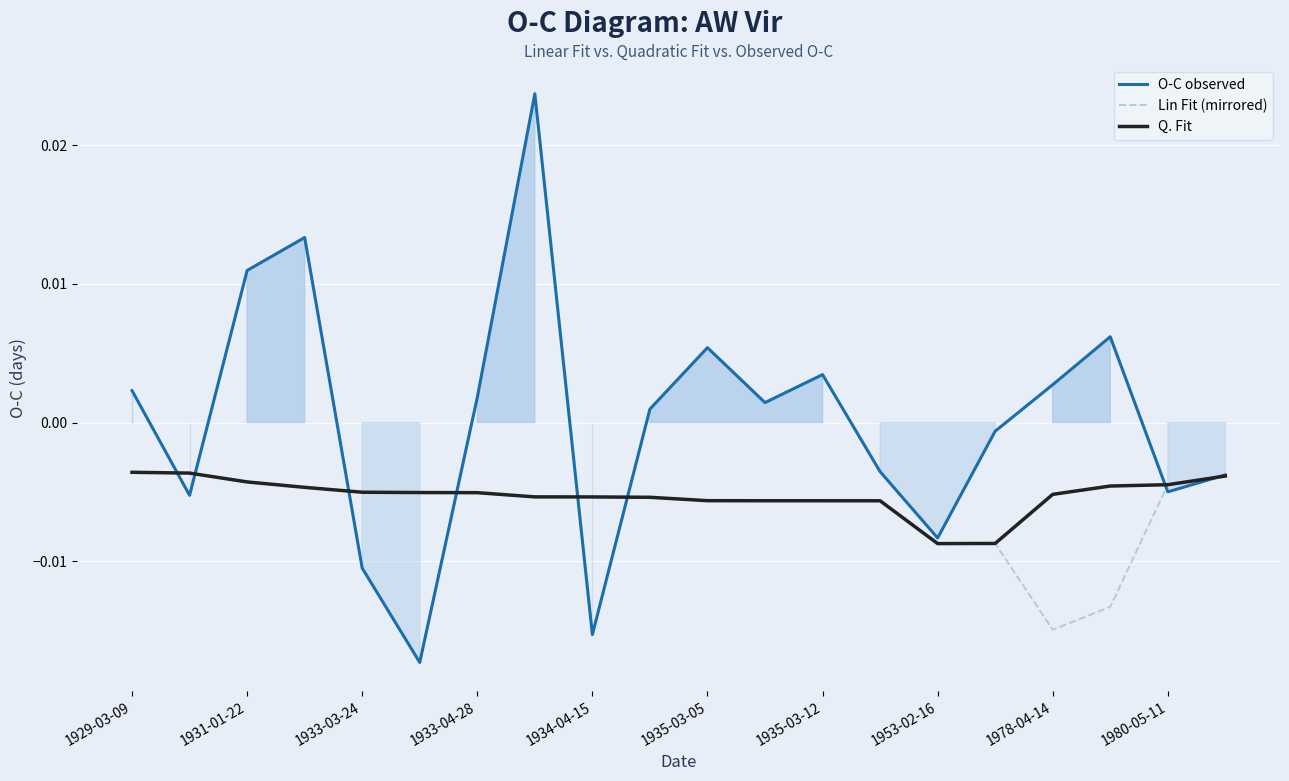

At which label does Lin Fit (mirrored) reach its minimum?

1978-04-14